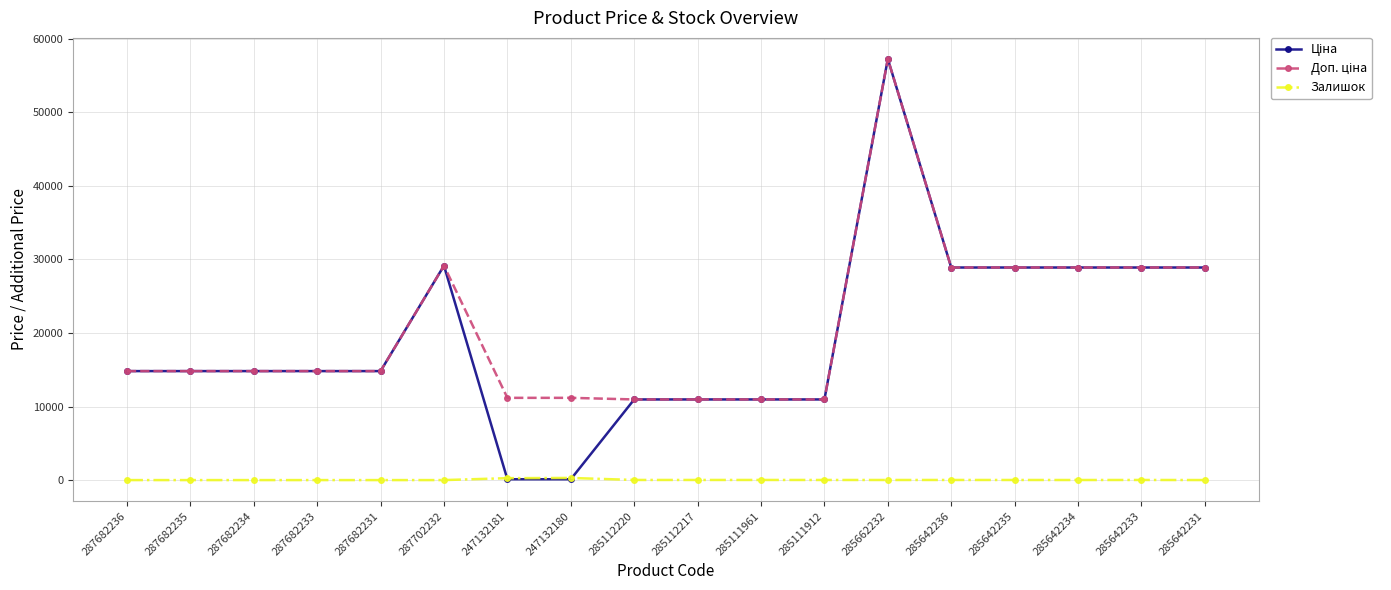

At how many categories does at least one series exceed 26912?

7